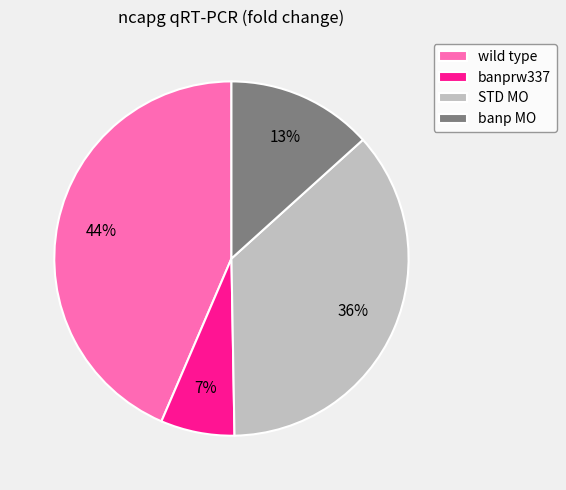

Between banp MO and banprw337, which is larger?

banp MO